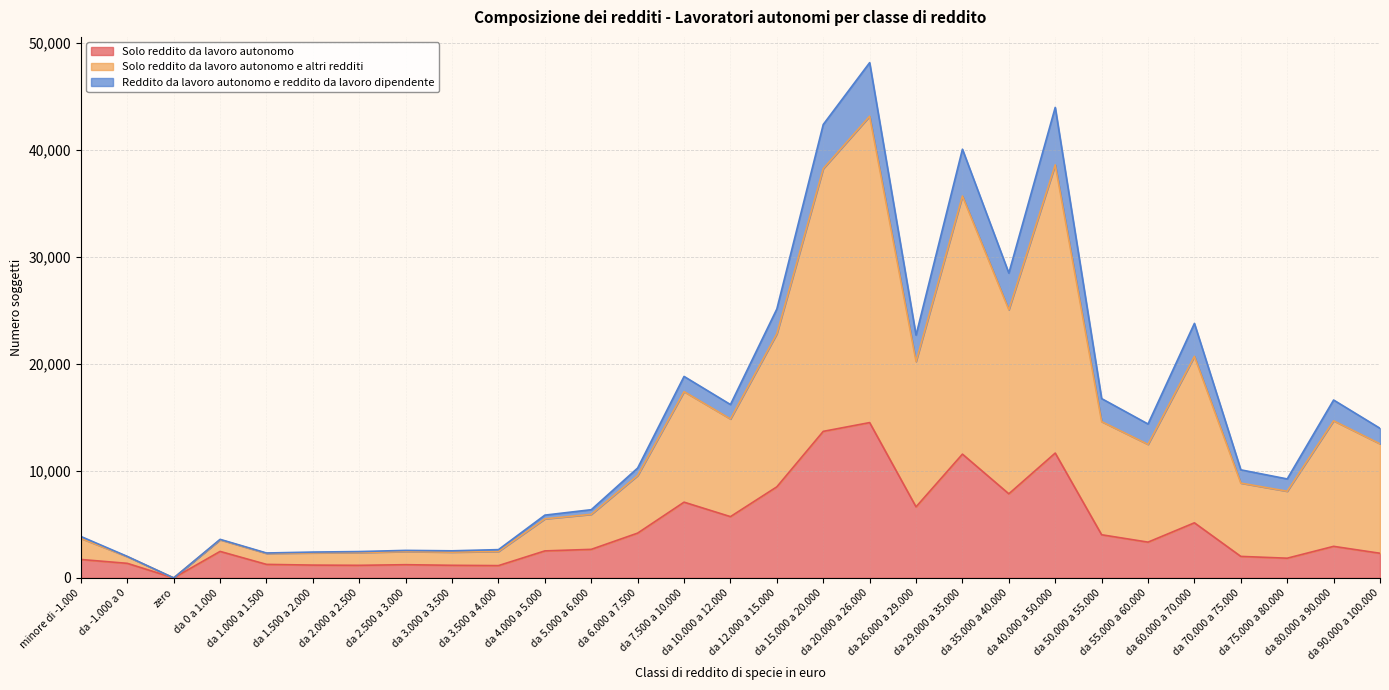

What is the total value across all series at da 15.000 a 20.000?

42372